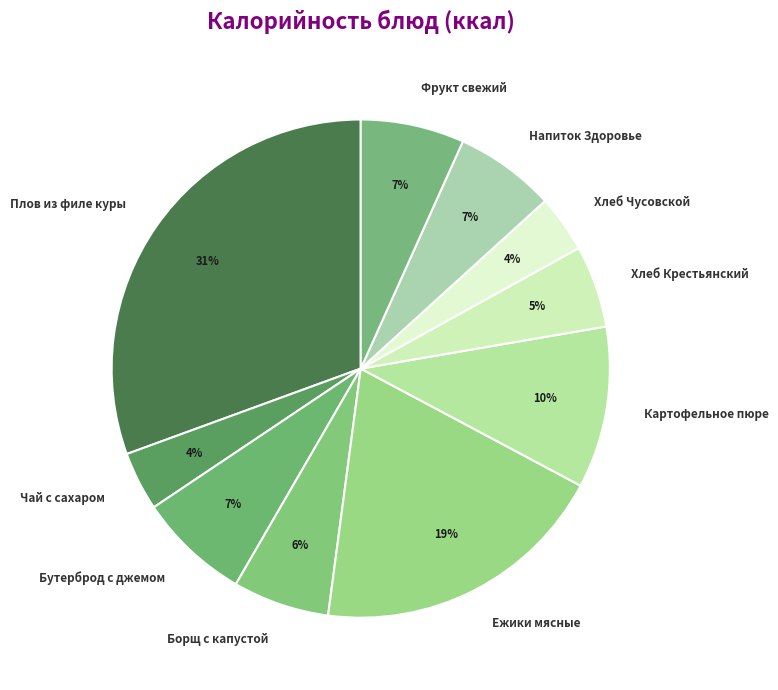

What percentage is the Фрукт свежий slice, to the nearest percent?

7%